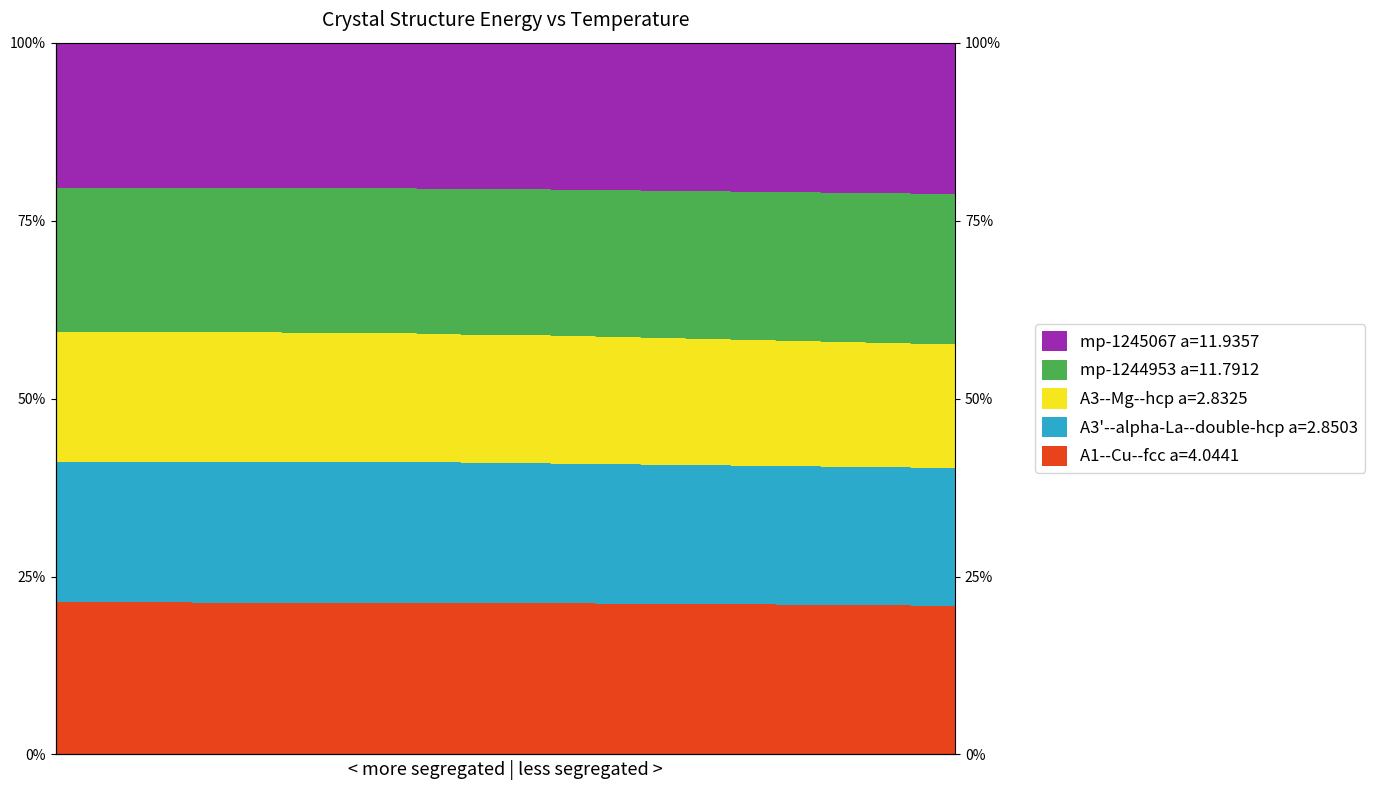

At which label is A1--Cu--fcc a=4.0441 closest to 79?

160